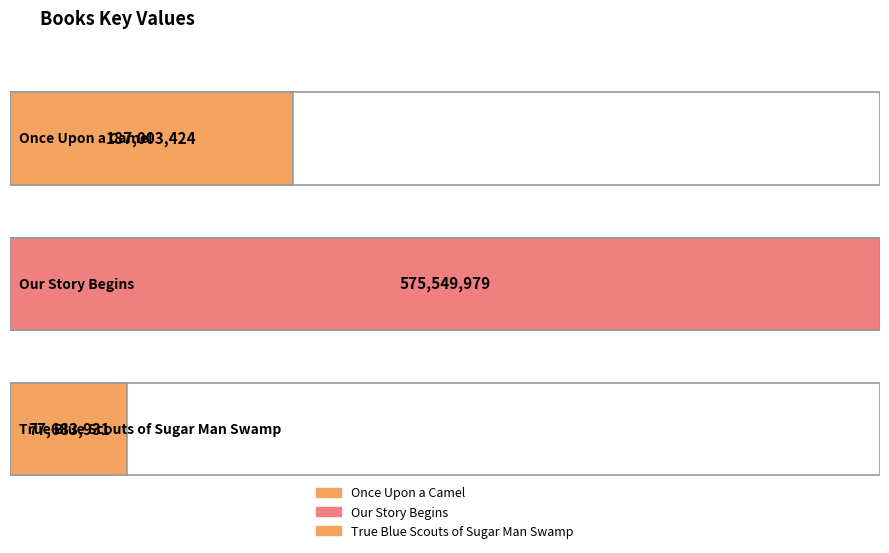

What is the average value?

280079111